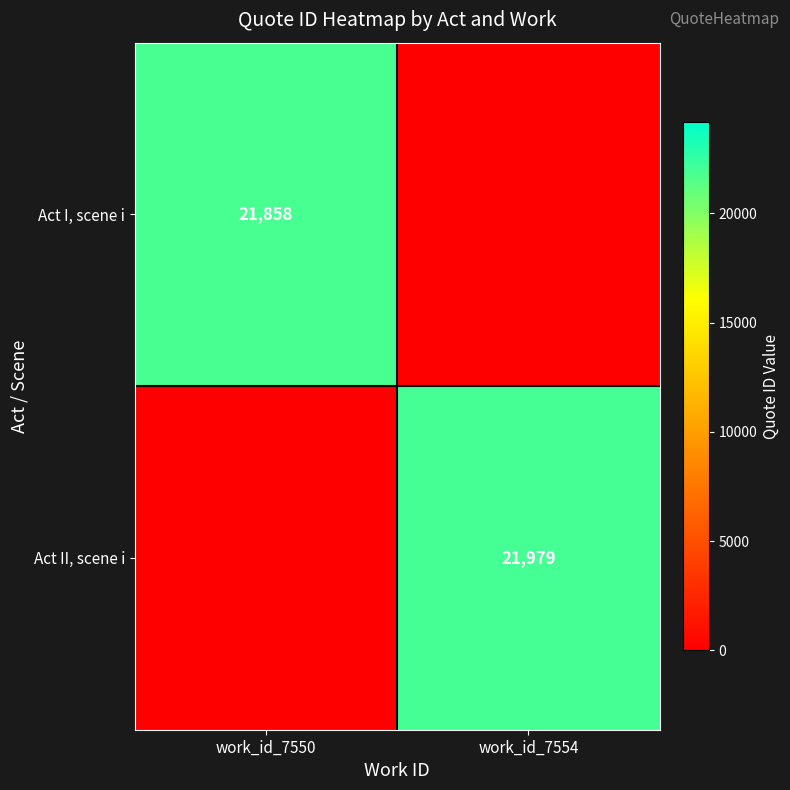

Is the value of Act II, scene i at work_id_7554 greater than the value of Act I, scene i at work_id_7550?

Yes